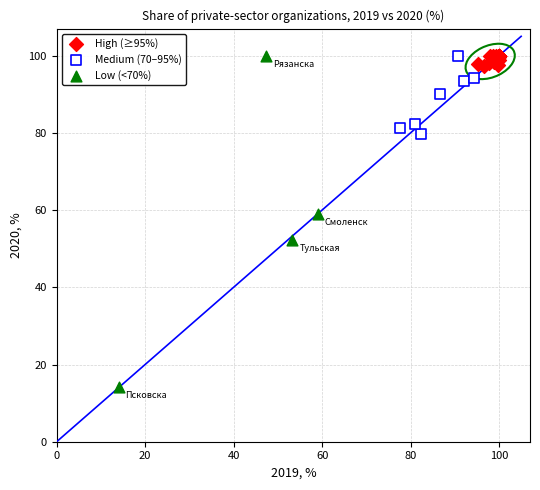

Which series has the widest spread of Y values?

Low (<70%)